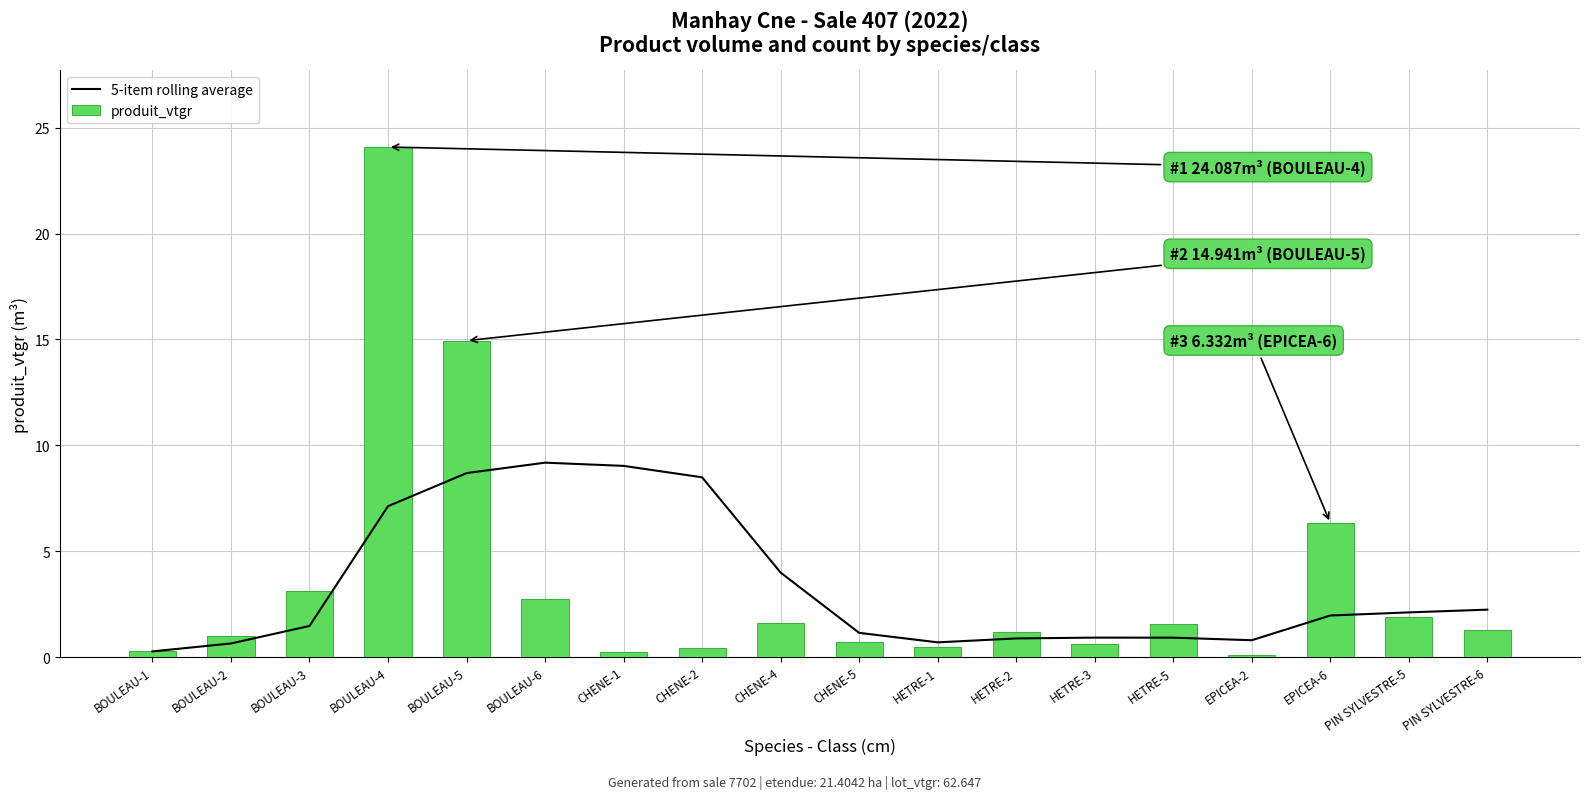

The produit_vtgr series shows 0.2 at CHENE-2. True or false?

False